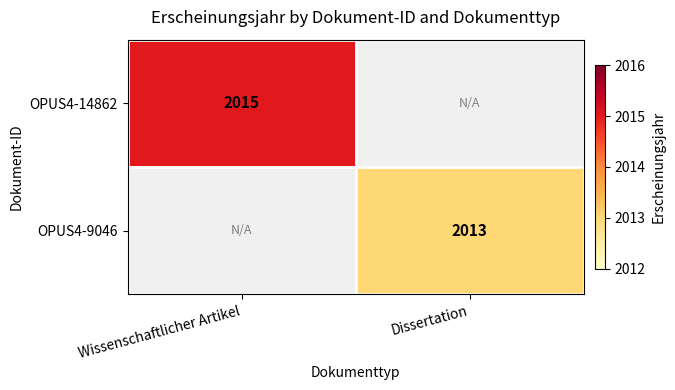

The value of OPUS4-14862 at Wissenschaftlicher Artikel is 2015. True or false?

True